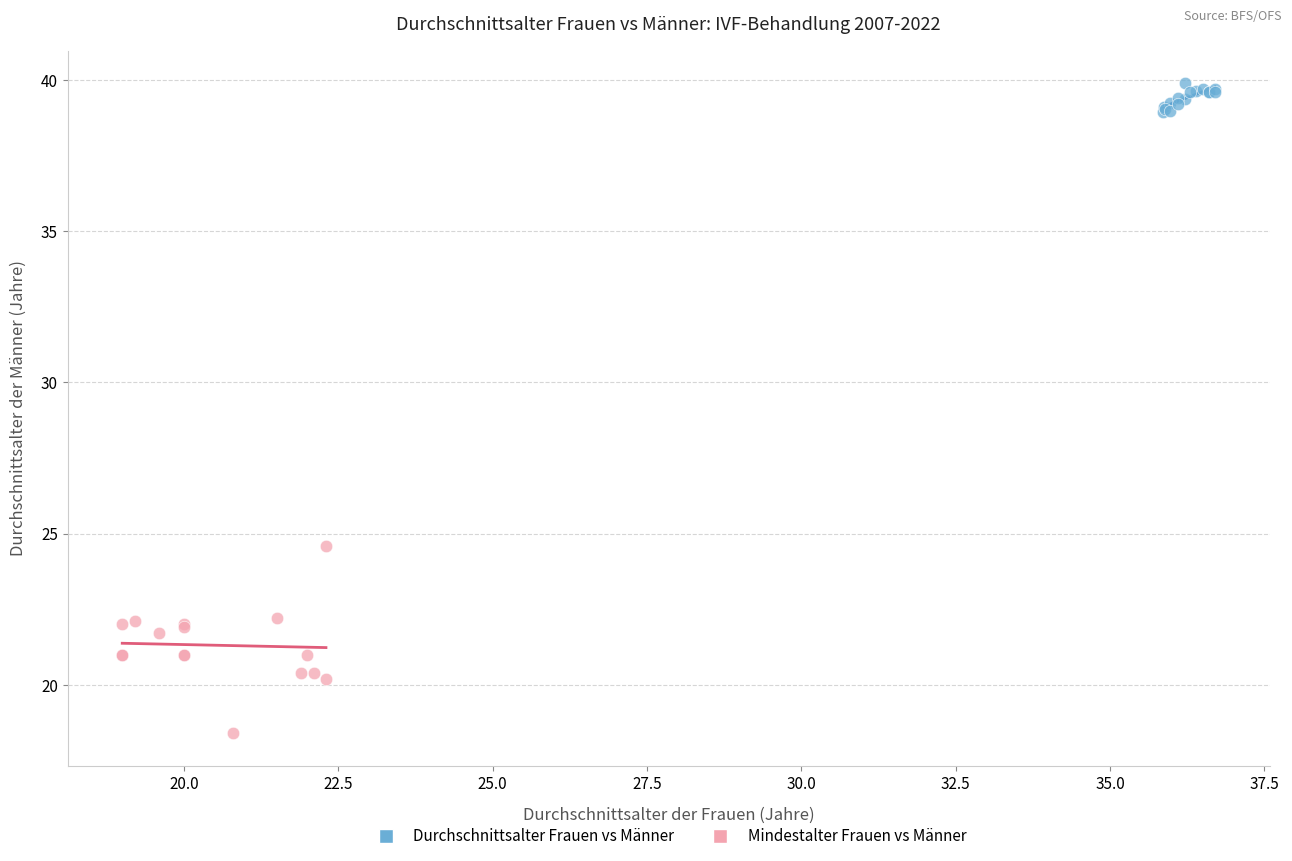

Which series contains the highest Y value?

Durchschnittsalter Frauen vs Männer